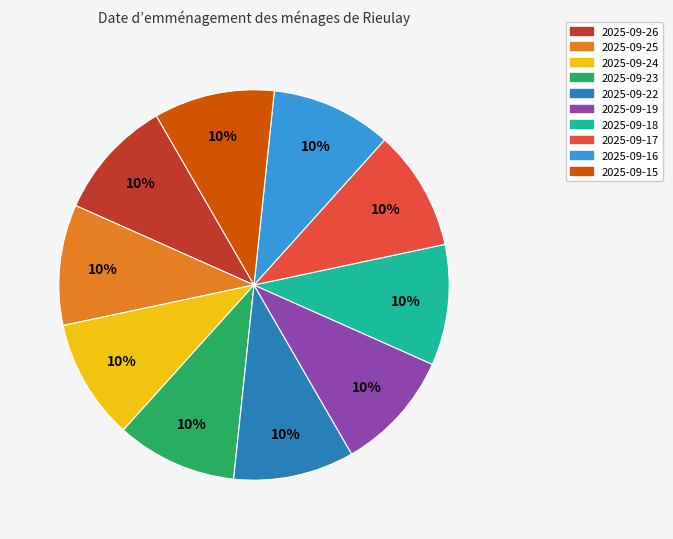

To the nearest percent, what is the average slice percentage?

10%